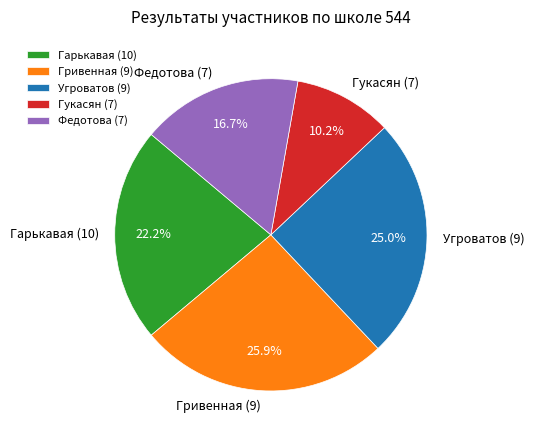

Count the number of slices in the pie.

5